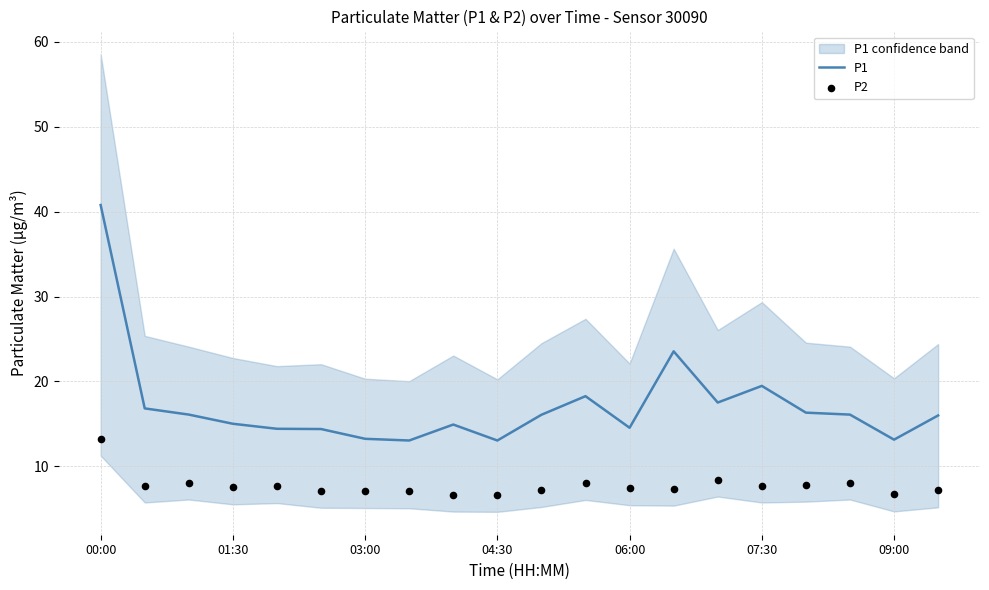

Which series contains the lowest Y value?

P2